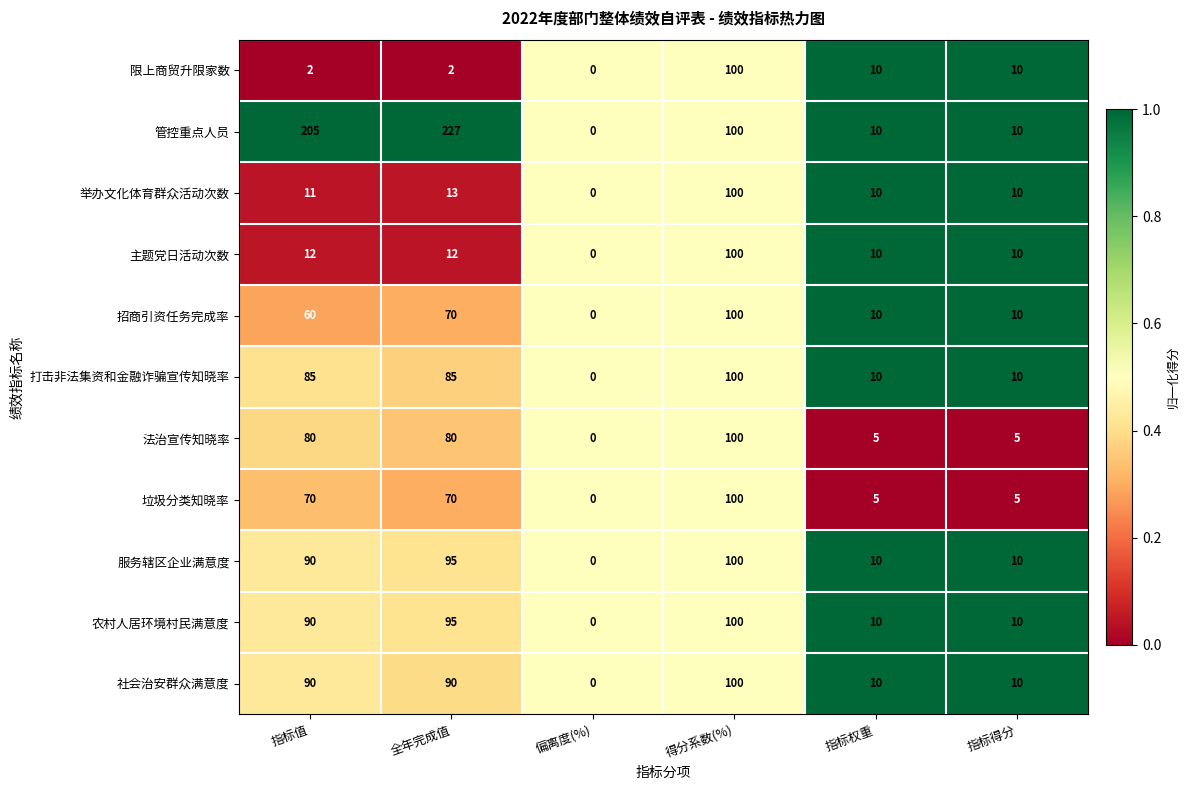

Count the number of categories in the chart.

6